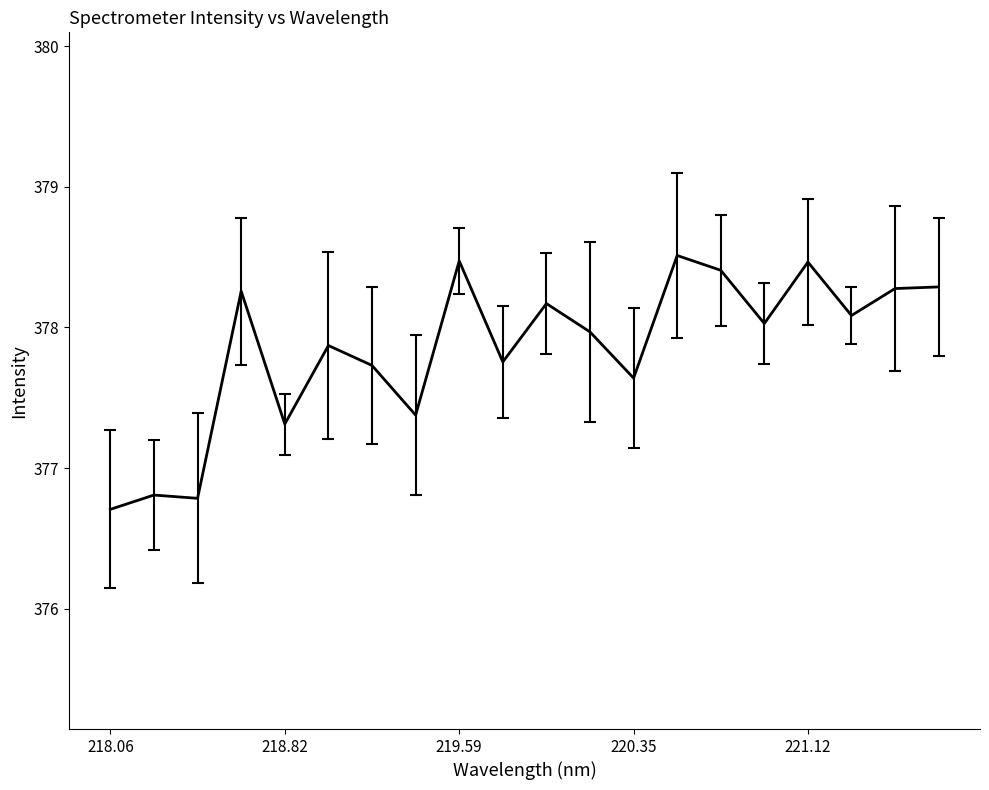

Is this an area chart (filled region under the line)?

No